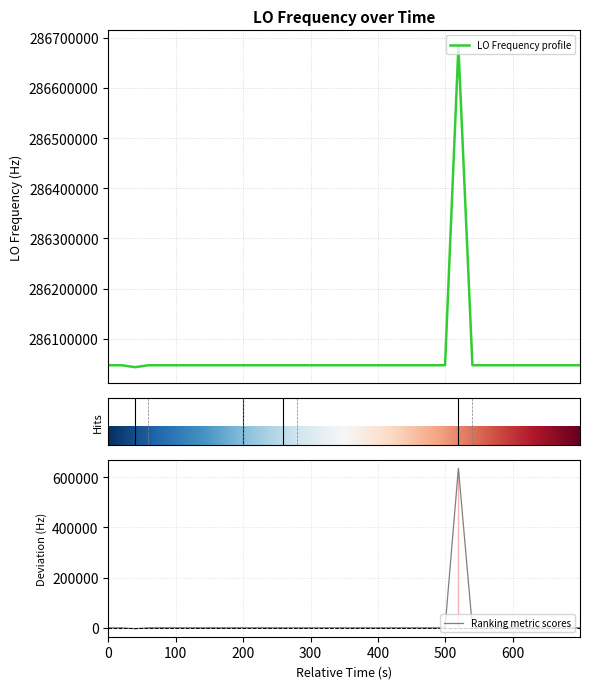

What is the lowest value of the LO Frequency profile series?

286043136.4